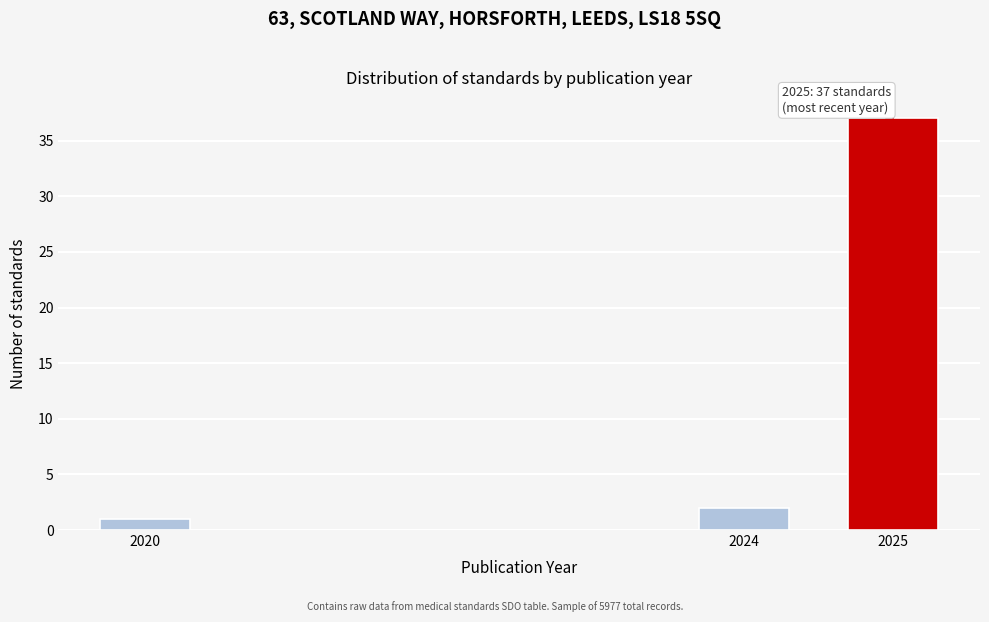

Reading left to right, list all the values displayed in this chart.

2020=1	2024=2	2025=37